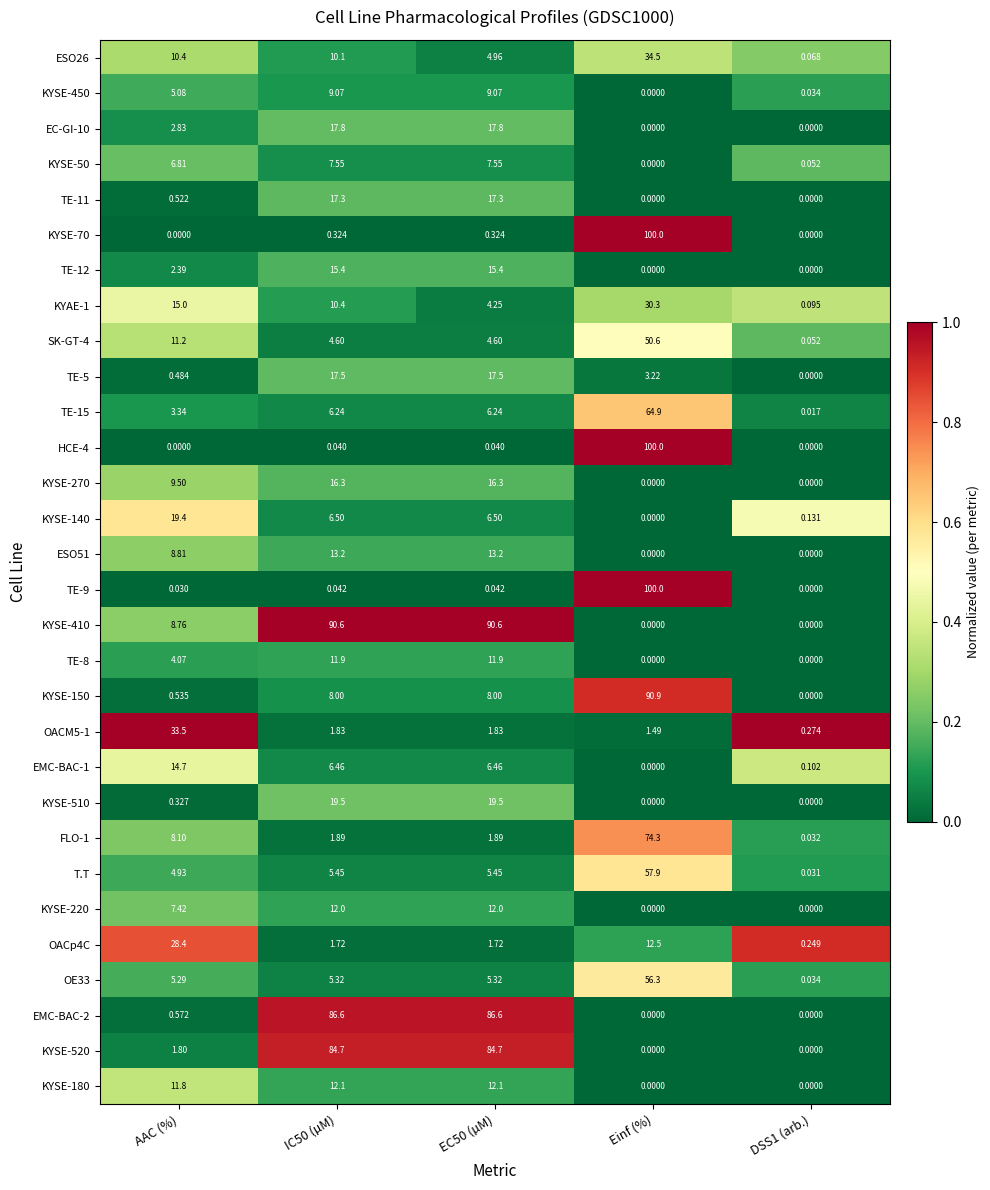

How many data points in KYSE-50 are less than 6?

2